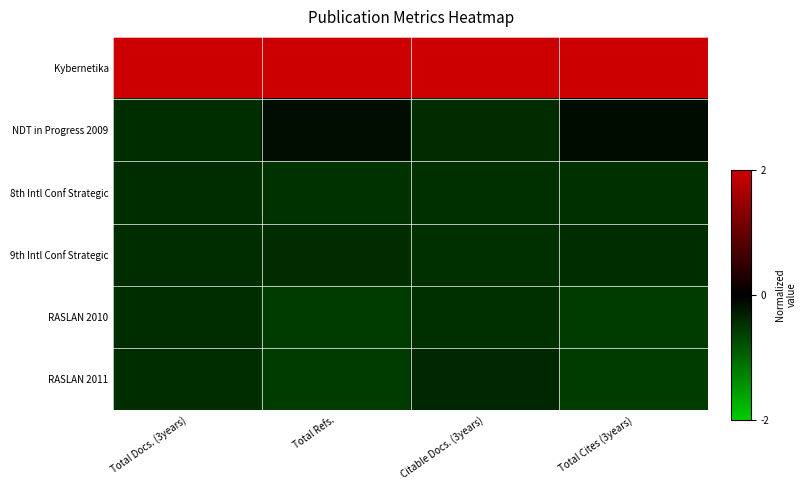

Reading left to right, extract all data points from this chart.

Kybernetika: Total Docs. (3years)=2.0	Total Refs.=2.0	Citable Docs. (3years)=2.0	Total Cites (3years)=2.0
NDT in Progress 2009: Total Docs. (3years)=-0.4	Total Refs.=-0.1	Citable Docs. (3years)=-0.4	Total Cites (3years)=-0.1
8th Intl Conf Strategic: Total Docs. (3years)=-0.4	Total Refs.=-0.5	Citable Docs. (3years)=-0.5	Total Cites (3years)=-0.5
9th Intl Conf Strategic: Total Docs. (3years)=-0.4	Total Refs.=-0.4	Citable Docs. (3years)=-0.5	Total Cites (3years)=-0.4
RASLAN 2010: Total Docs. (3years)=-0.4	Total Refs.=-0.6	Citable Docs. (3years)=-0.5	Total Cites (3years)=-0.6
RASLAN 2011: Total Docs. (3years)=-0.4	Total Refs.=-0.6	Citable Docs. (3years)=-0.4	Total Cites (3years)=-0.6